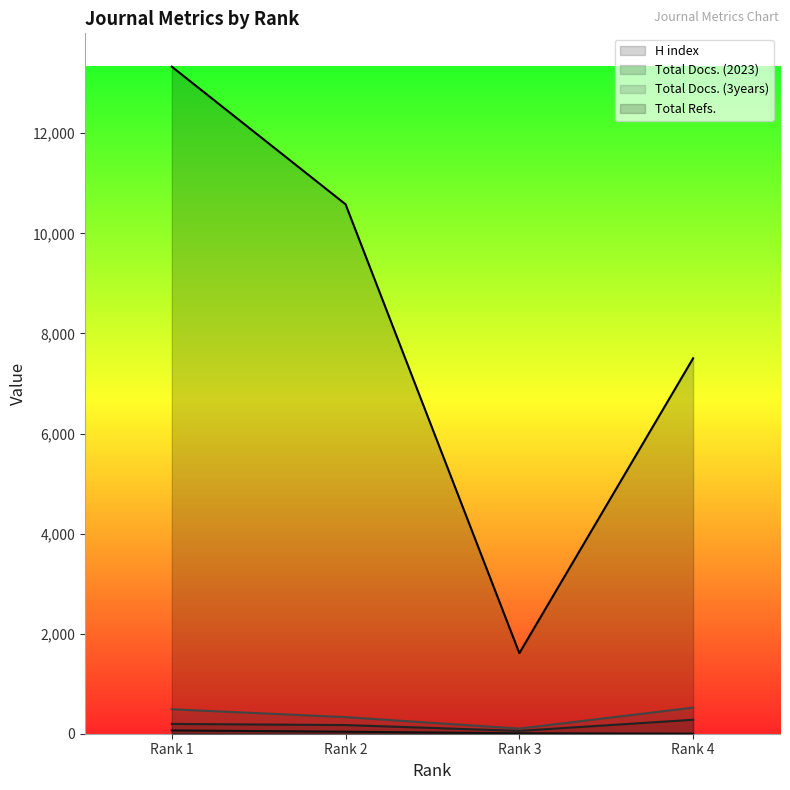

Rank the categories by Total Refs. value from lowest to highest.

Rank 3, Rank 4, Rank 2, Rank 1